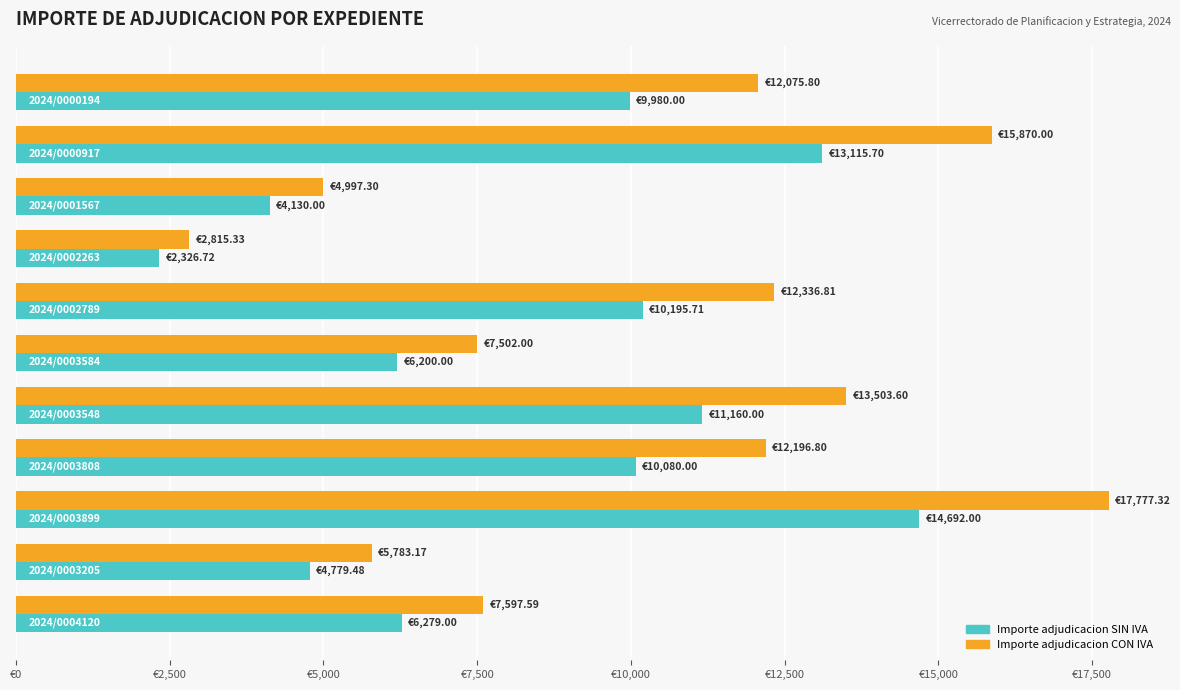

Which series has the widest spread of values?

Importe adjudicacion CON IVA